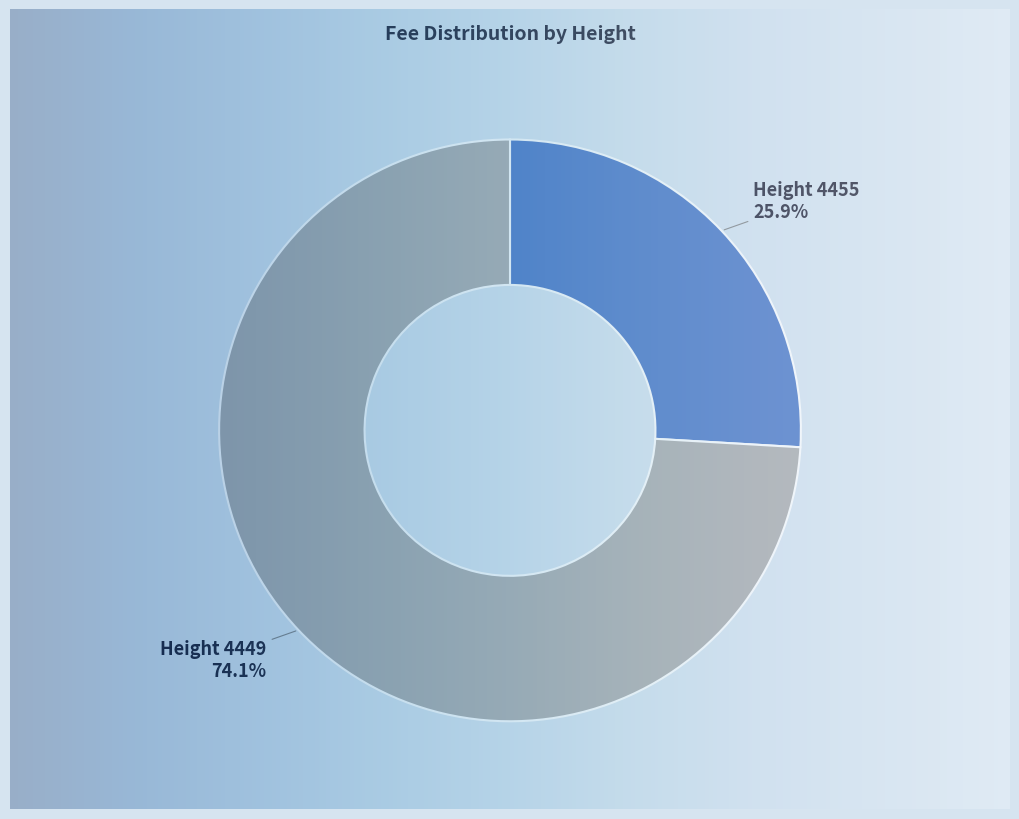

Which has a higher value, Height 4455 or Height 4449?

Height 4449